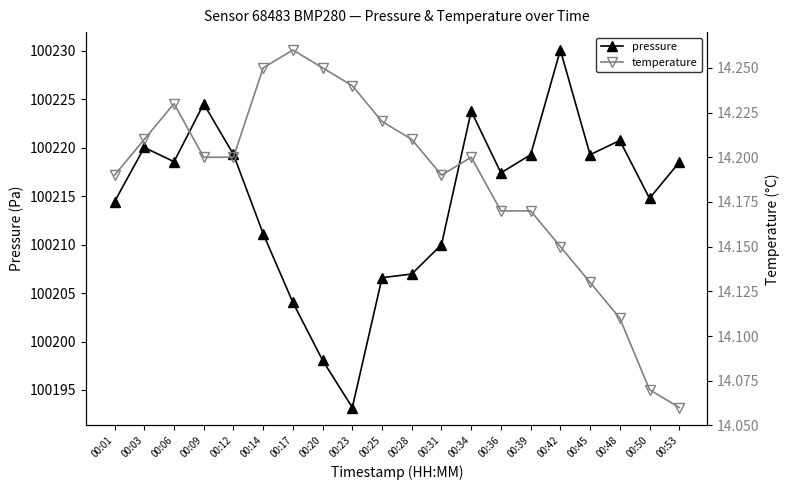

Reading left to right, extract all data points from this chart.

pressure: 100214.4	100220.0	100218.6	100224.5	100219.3	100211.1	100204.0	100198.1	100193.2	100206.6	100207.0	100210.0	100223.8	100217.4	100219.3	100230.1	100219.3	100220.8	100214.8	100218.5
temperature: 14.2	14.2	14.2	14.2	14.2	14.2	14.3	14.2	14.2	14.2	14.2	14.2	14.2	14.2	14.2	14.2	14.1	14.1	14.1	14.1